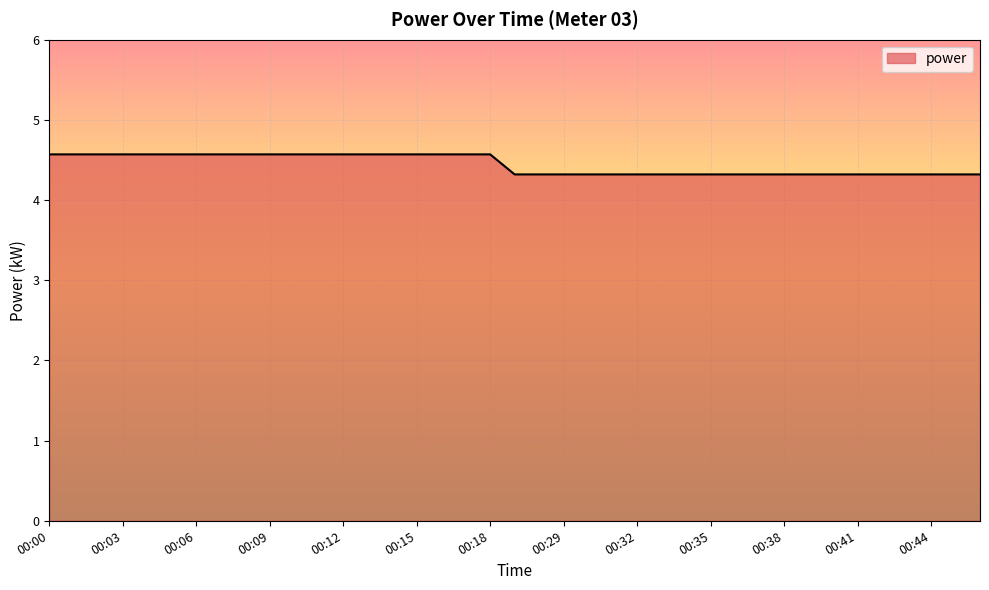

Reading right to left, what are all the values shown in this chart?

4.3	4.3	4.3	4.3	4.3	4.3	4.3	4.3	4.3	4.3	4.3	4.3	4.3	4.3	4.3	4.3	4.3	4.3	4.3	4.3	4.6	4.6	4.6	4.6	4.6	4.6	4.6	4.6	4.6	4.6	4.6	4.6	4.6	4.6	4.6	4.6	4.6	4.6	4.6